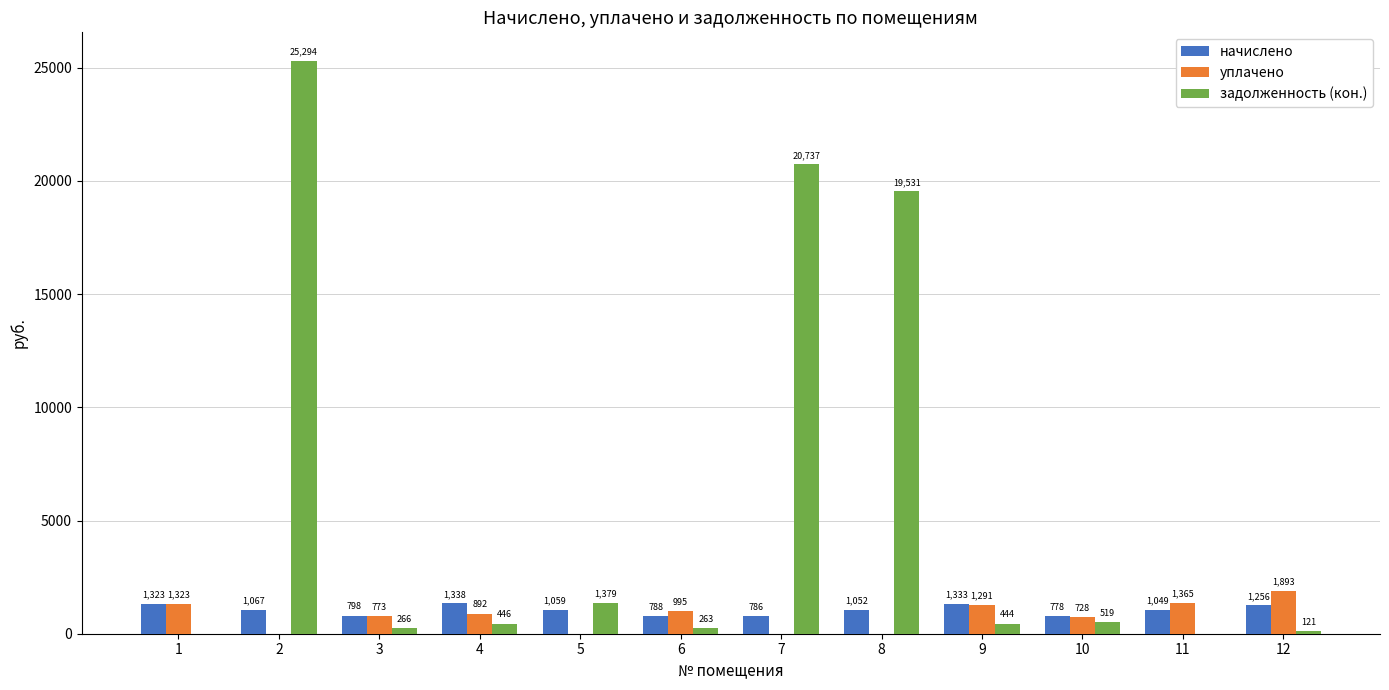

How many data points does each series have?

12